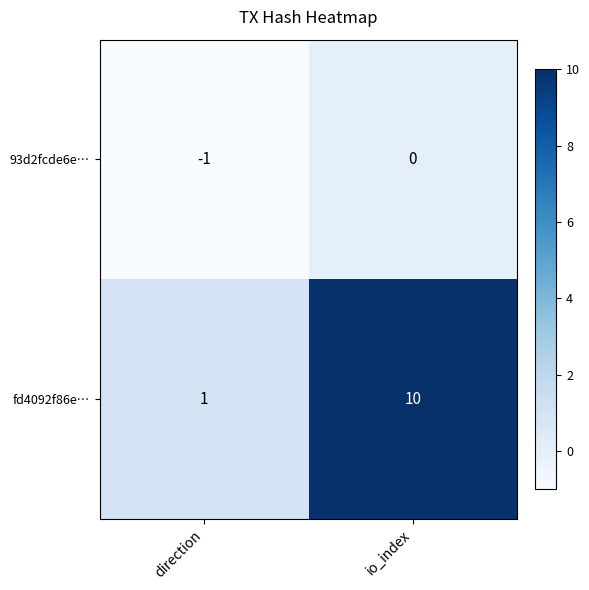

At which category is the sum across all series the highest?

io_index